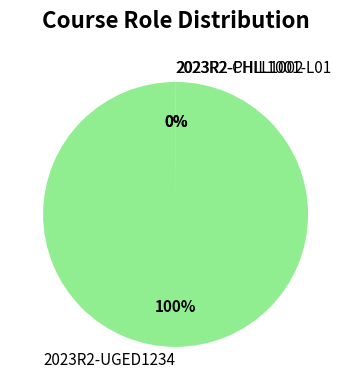

To the nearest percent, what is the average slice percentage?

33%